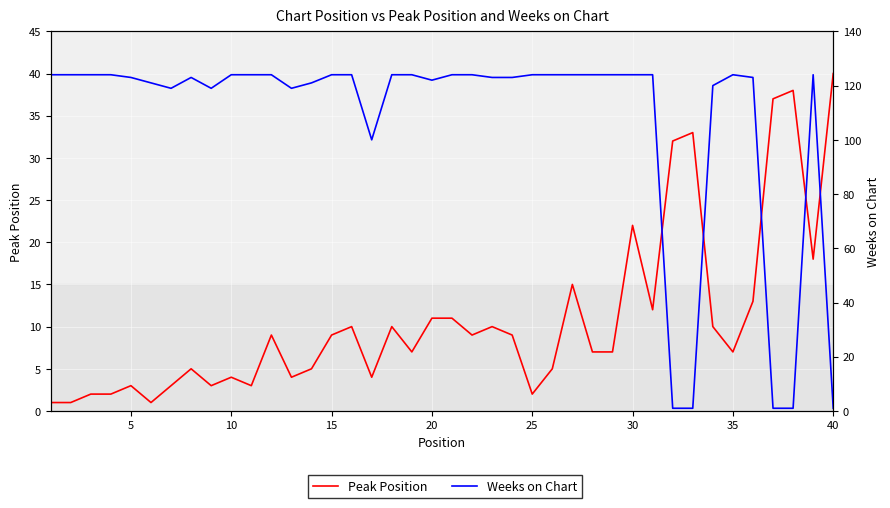

List the series in order of their overall mean, lowest first.

Peak Position, Weeks on Chart